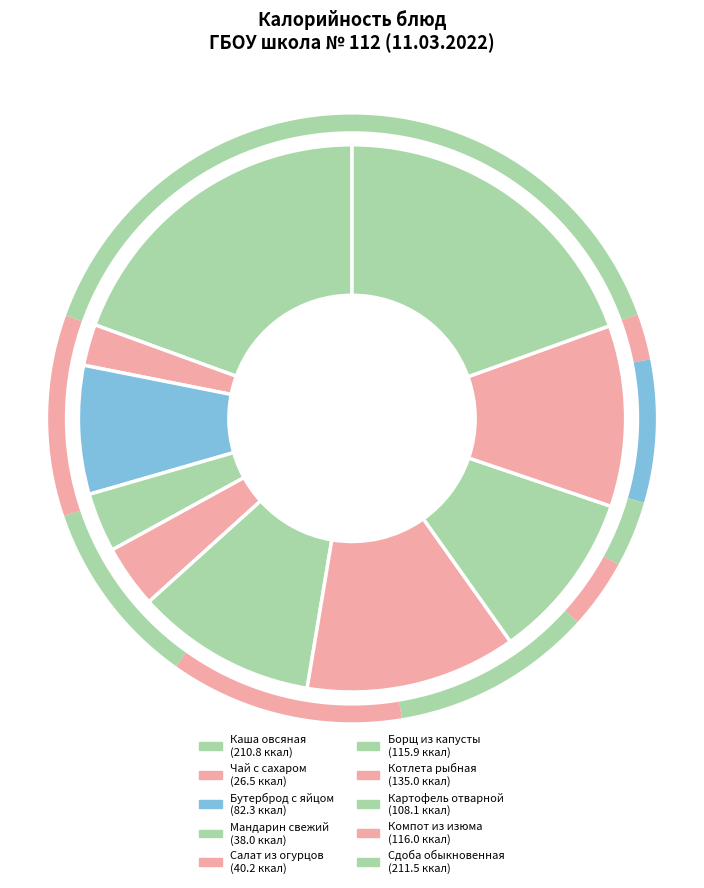

What percentage is the Сдоба обыкновенная slice, to the nearest percent?

20%